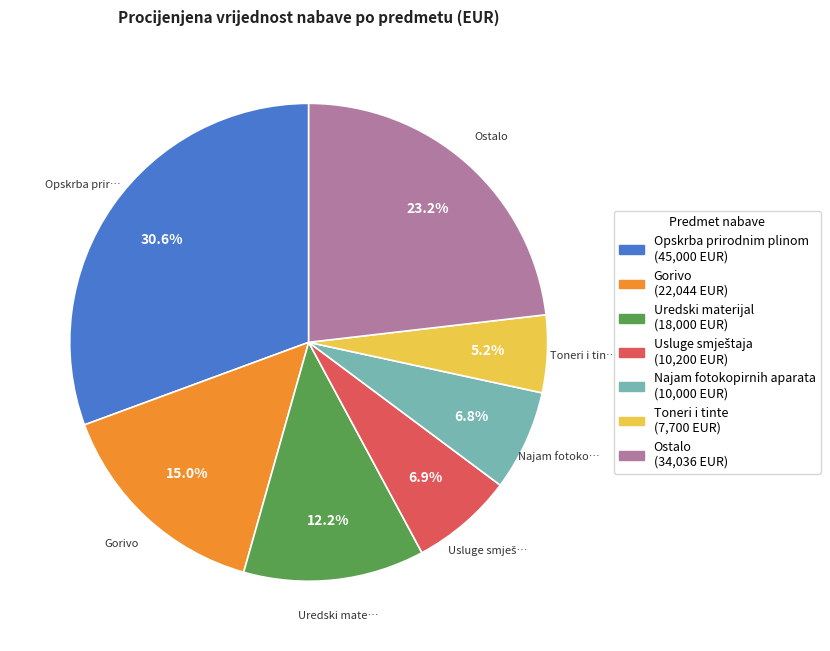

Which slice is the smallest?

Toneri i tinte (7,700 EUR)